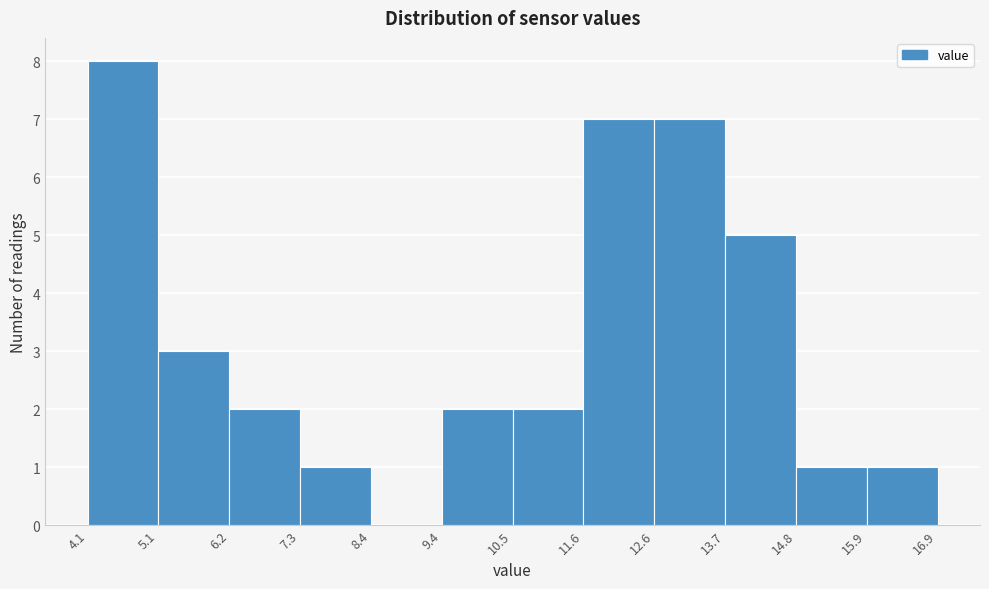

Reading left to right, list every bar in this chart as the range it spans on the x-axis followed by its height. The values are not printed on the chart, so give them approximately, as read against the axis.

4.1 to 5.1: 8
5.1 to 6.2: 3
6.2 to 7.3: 2
7.3 to 8.4: 1
8.4 to 9.4: 0
9.4 to 10.5: 2
10.5 to 11.6: 2
11.6 to 12.6: 7
12.6 to 13.7: 7
13.7 to 14.8: 5
14.8 to 15.9: 1
15.9 to 16.9: 1